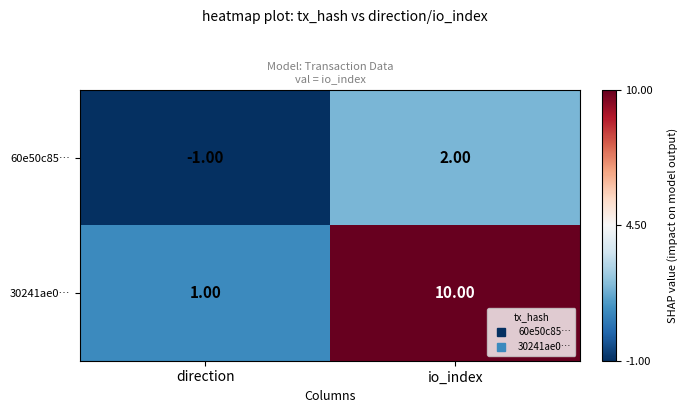

At io_index, list the series in order from smallest to largest.

60e50c85…, 30241ae0…